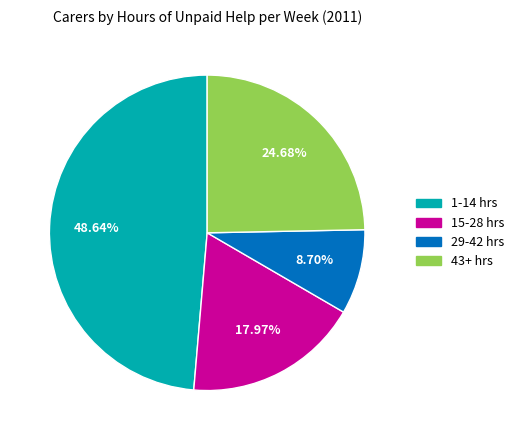

Does any single category account for the majority?

No